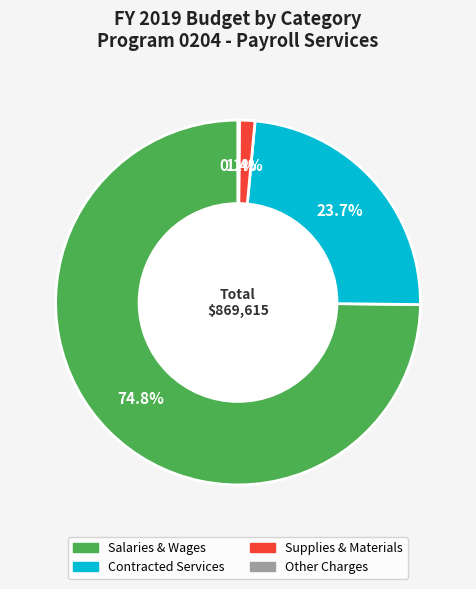

What portion of the pie excludes Supplies & Materials?

98.6%